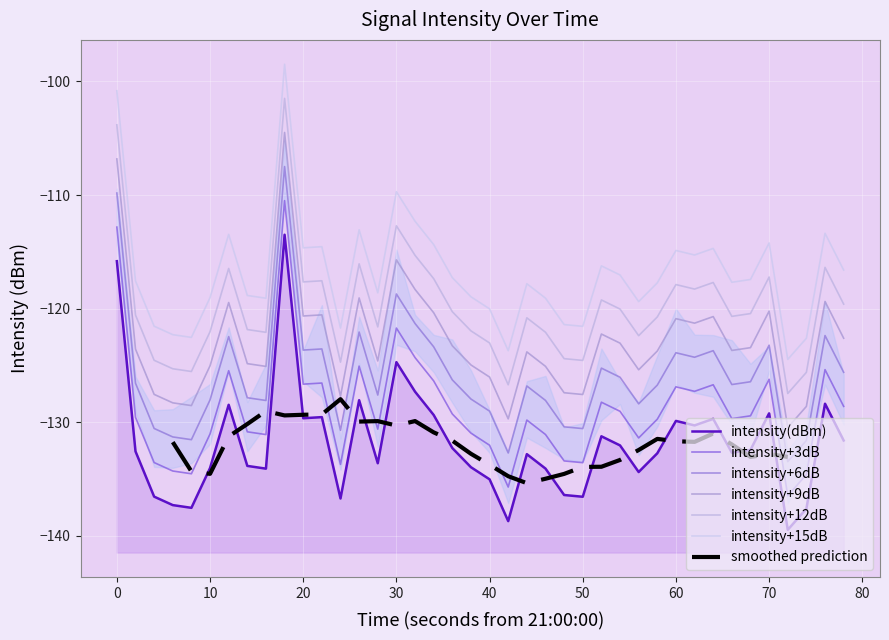

True or false: the data has more than 0 interior local peaks.

True